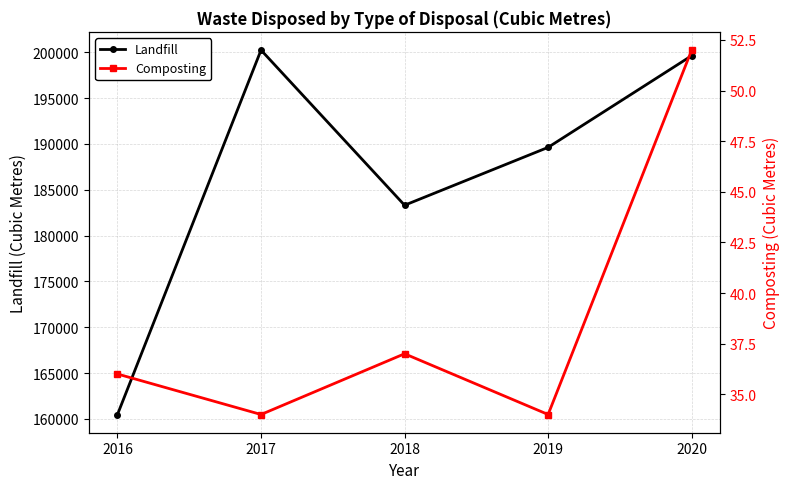

Reading left to right, list all the values displayed in this chart.

Landfill: 160477	200248	183315	189631	199635
Composting: 36	34	37	34	52